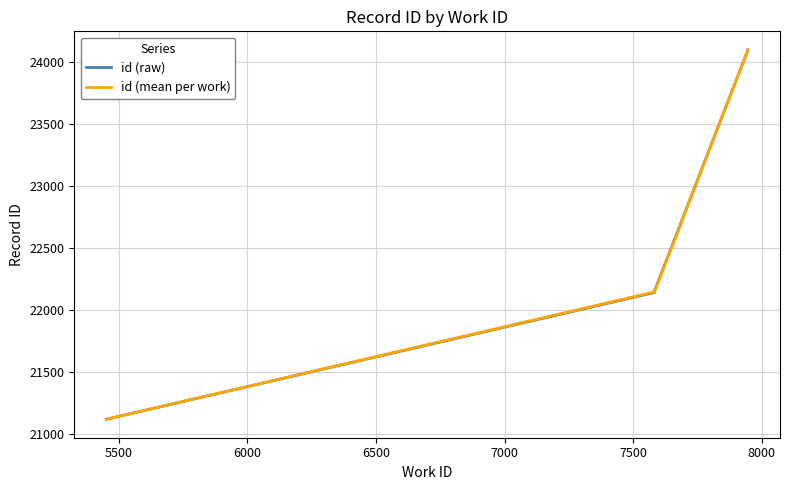

Where is the data nearest to the value 22611?

7583